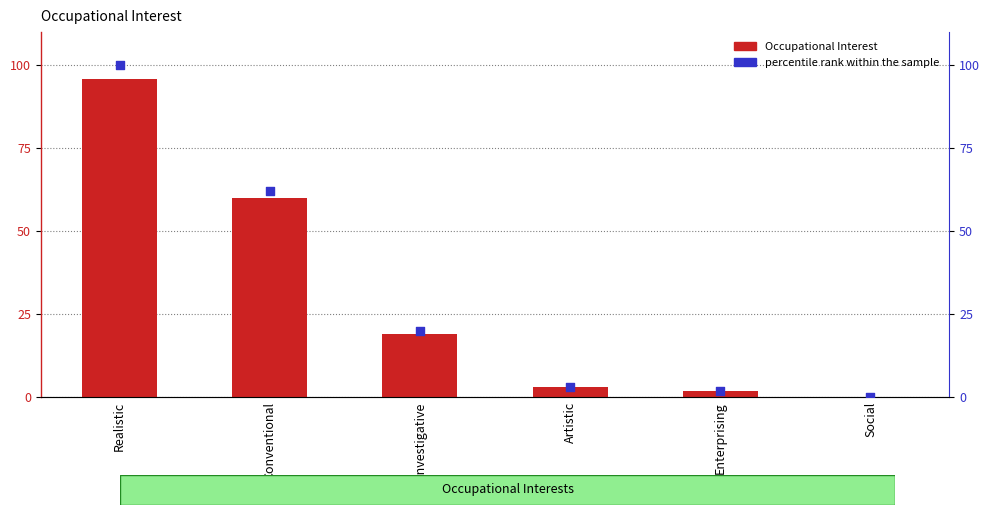

Which series has the largest Y range (max minus min)?

percentile rank within the sample